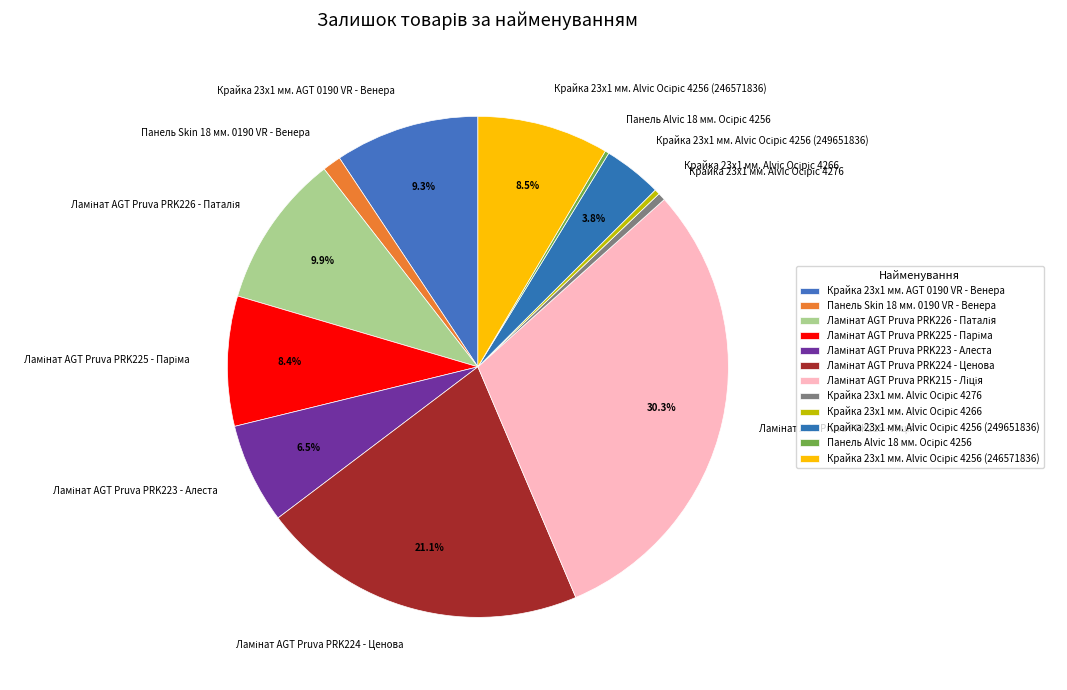

Does Панель Skin 18 мм. 0190 VR - Венера account for over 50% of the chart?

No